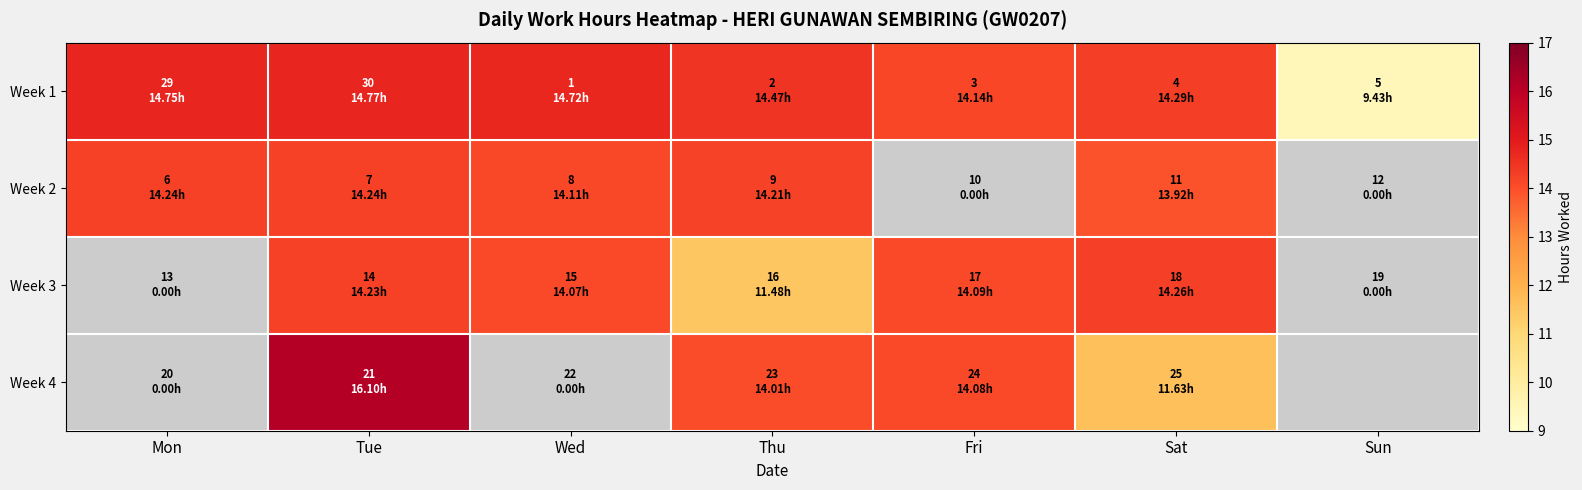

How many data points does each series have?

7